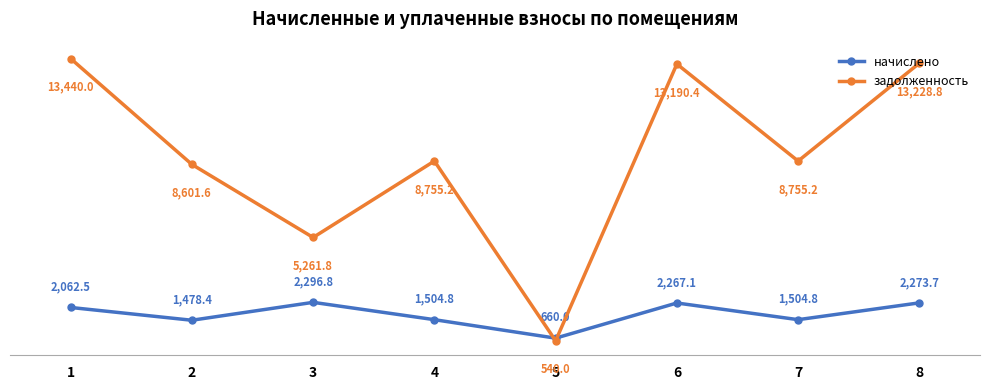

What is the total value across all series at 6?

15457.5